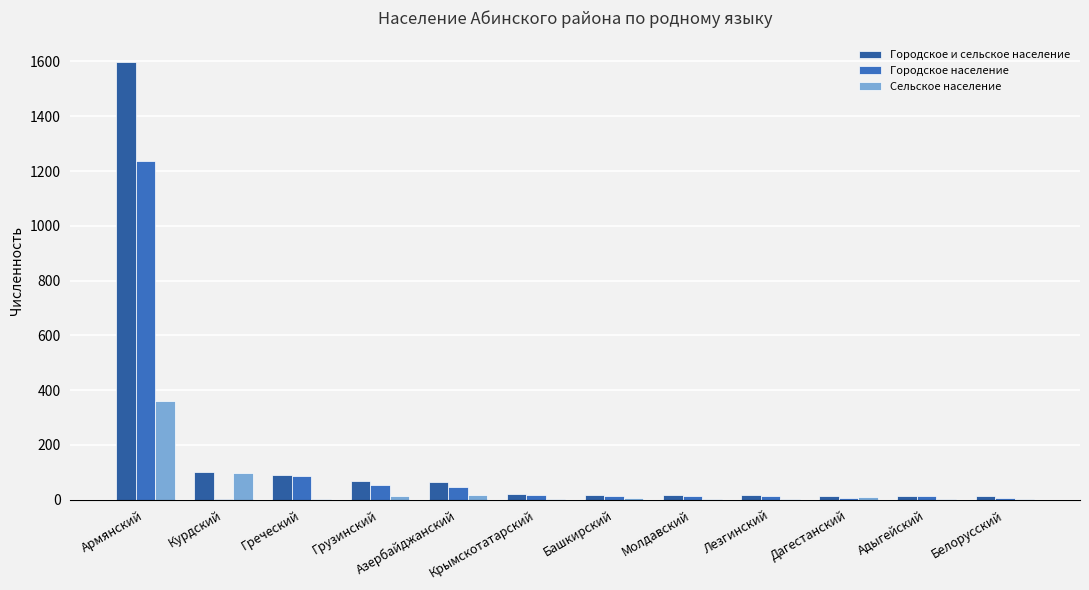

At which label is Сельское население closest to 181?

Курдский